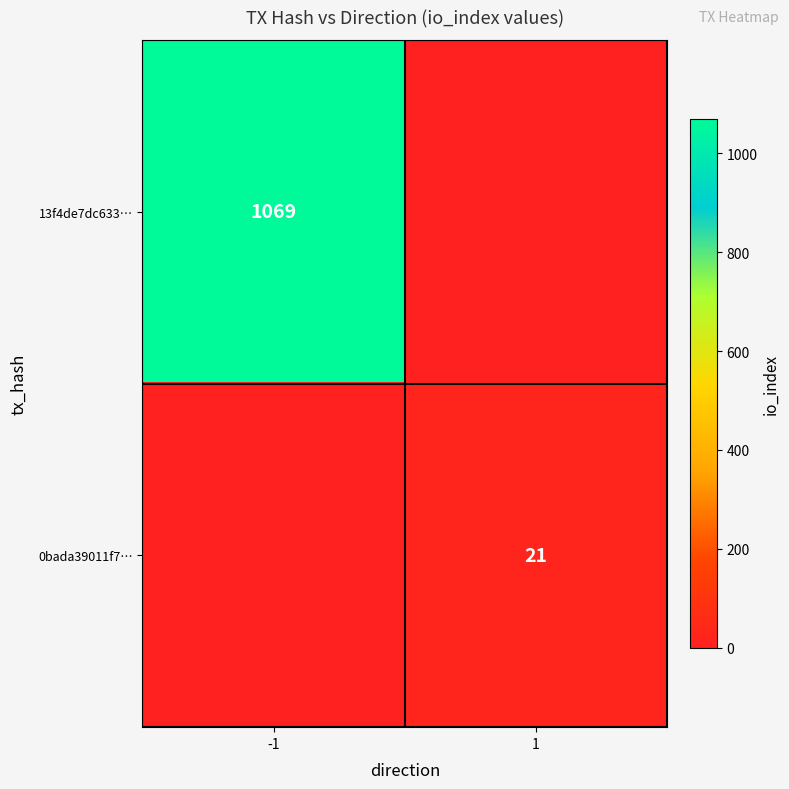

The 13f4de7dc633… series shows 374 at -1. True or false?

False